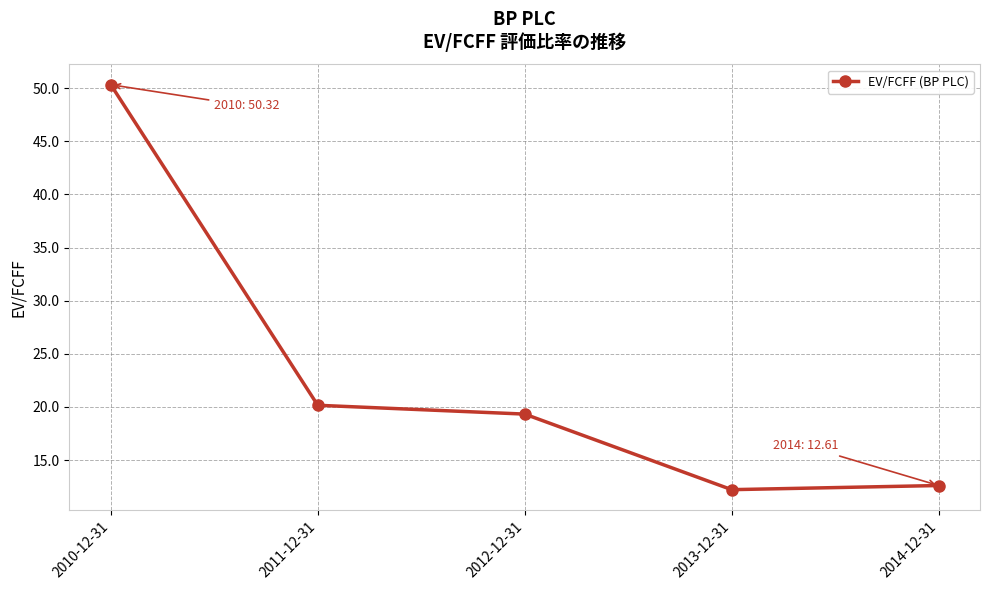

What is the sum of all values?

114.6